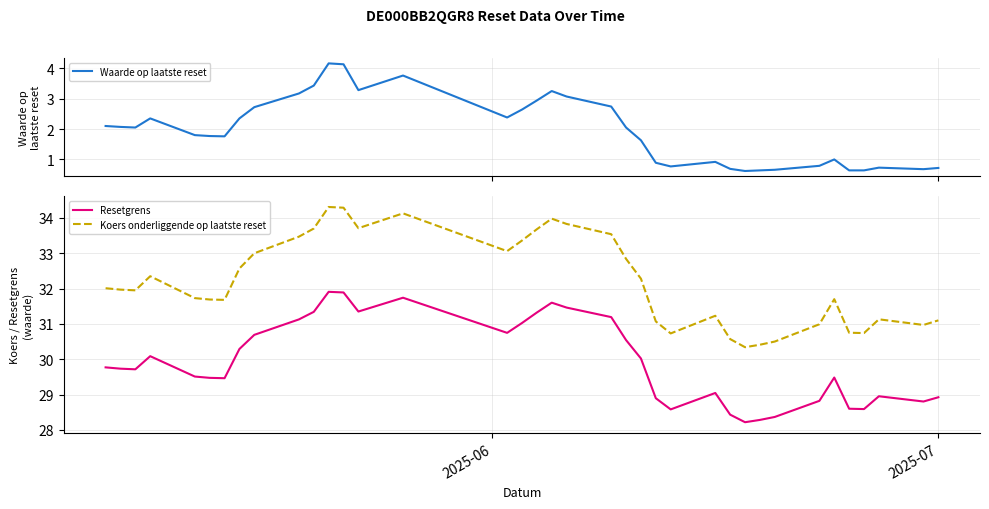

True or false: Resetgrens and Koers onderliggende op laatste reset cross at least once.

False